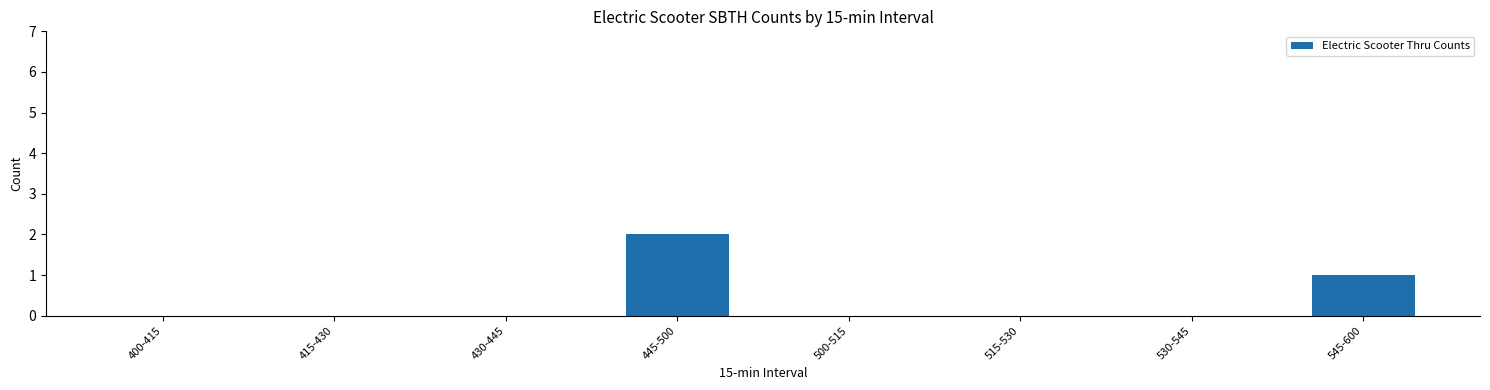

Reading left to right, extract all data points from this chart.

400-415=0	415-430=0	430-445=0	445-500=2	500-515=0	515-530=0	530-545=0	545-600=1